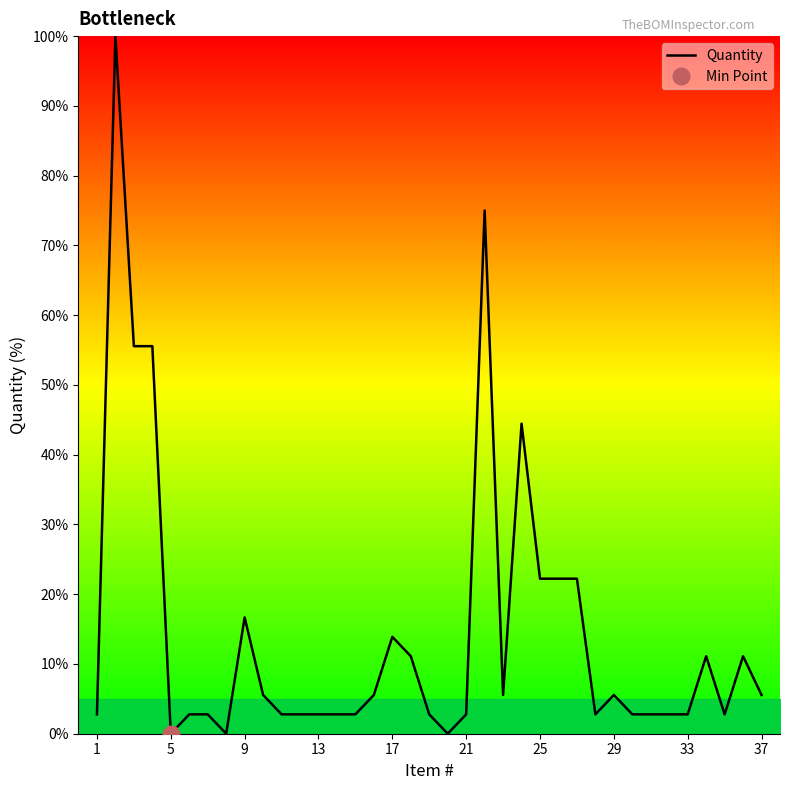

What is the highest value of the Quantity series?

100.0